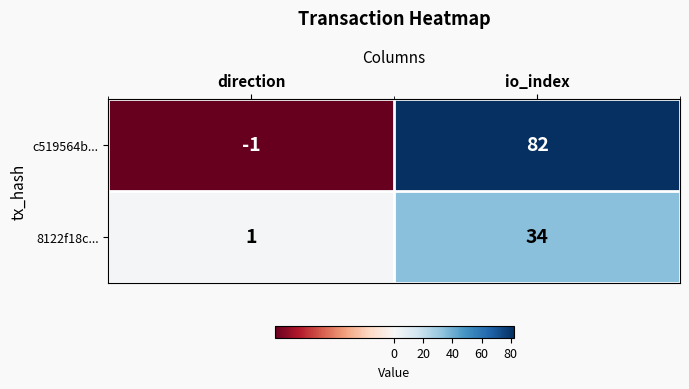

The value of 8122f18c... at direction is 1. True or false?

True